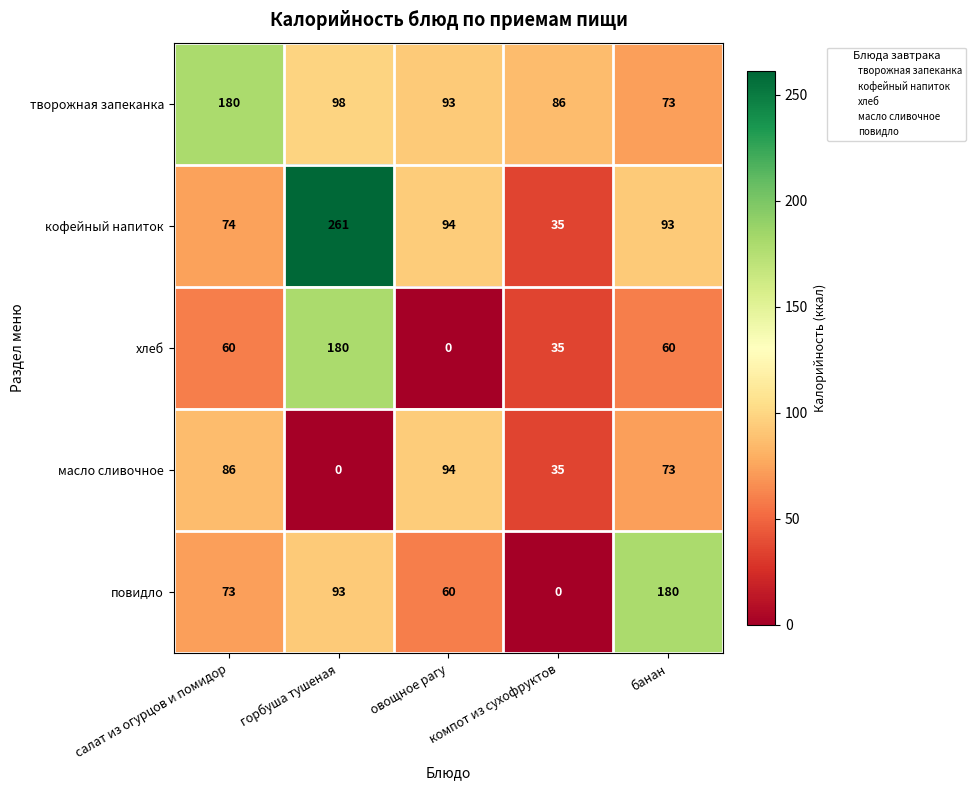

How many values in хлеб are above zero?

4